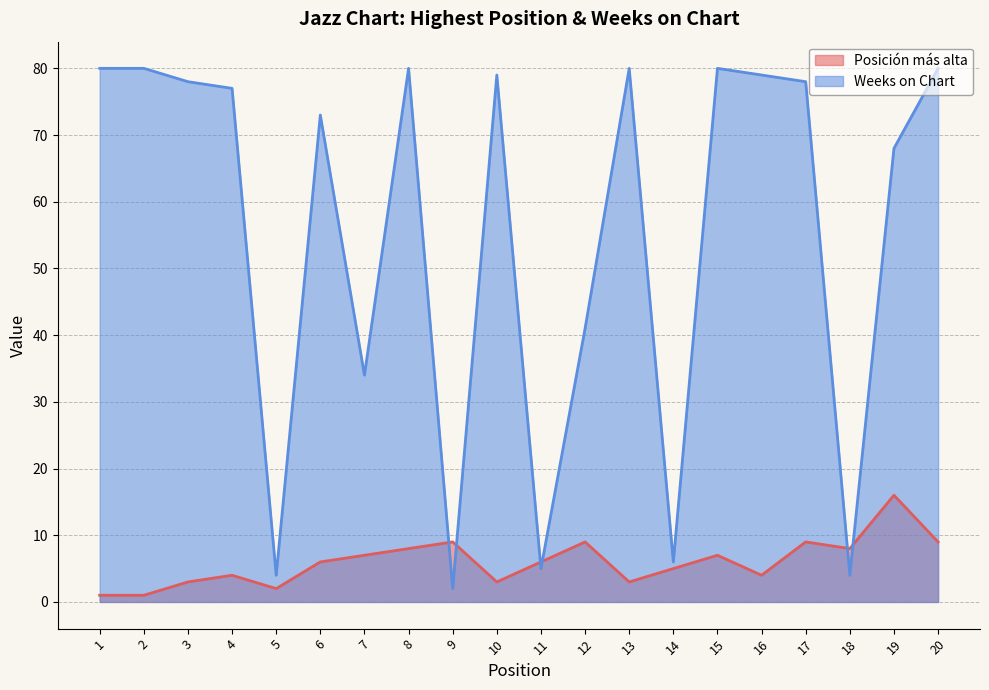

What is the minimum value for Posición más alta?

1